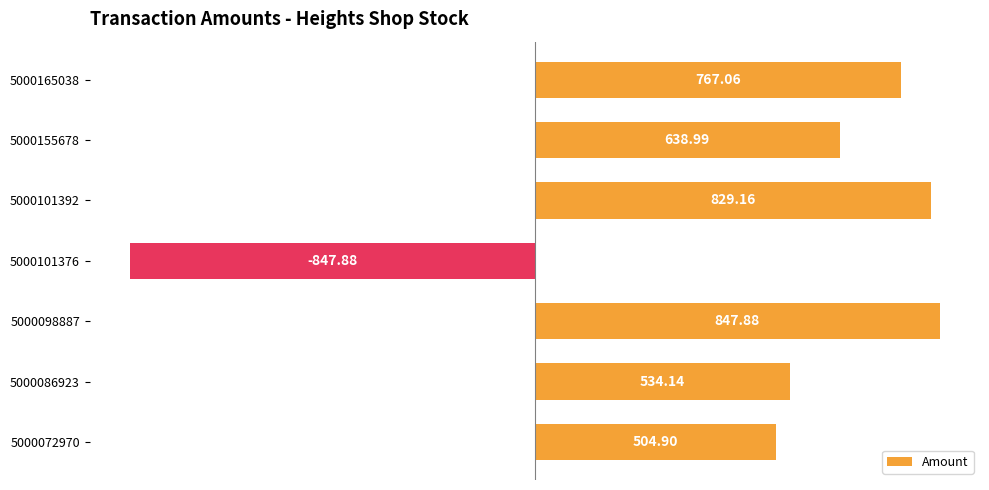

Does the chart contain any negative values?

Yes